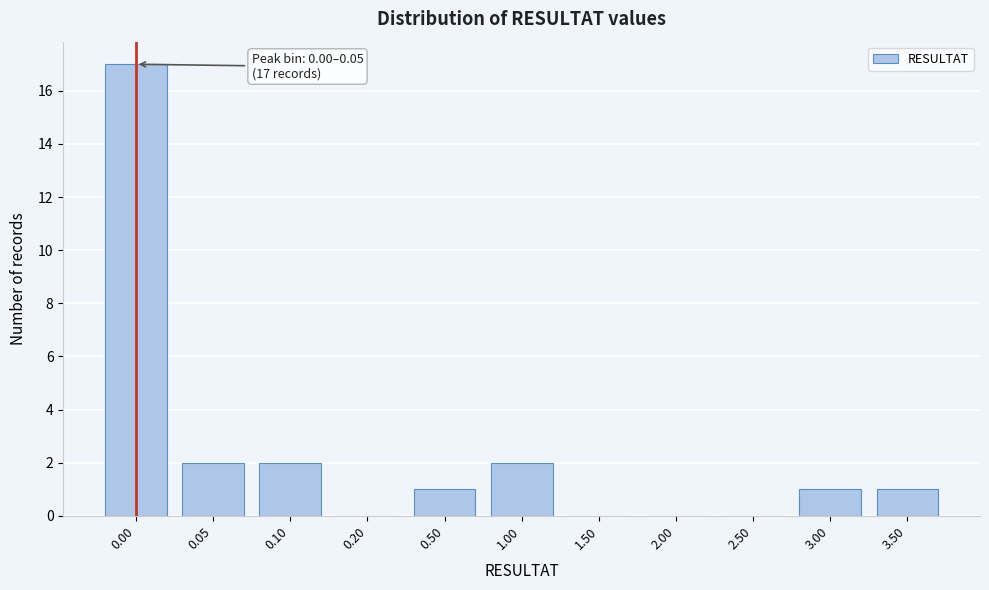

Reading left to right, transcribe all the data shown in this chart.

0.00=17	0.05=2	0.10=2	0.20=0	0.50=1	1.00=2	1.50=0	2.00=0	2.50=0	3.00=1	3.50=1